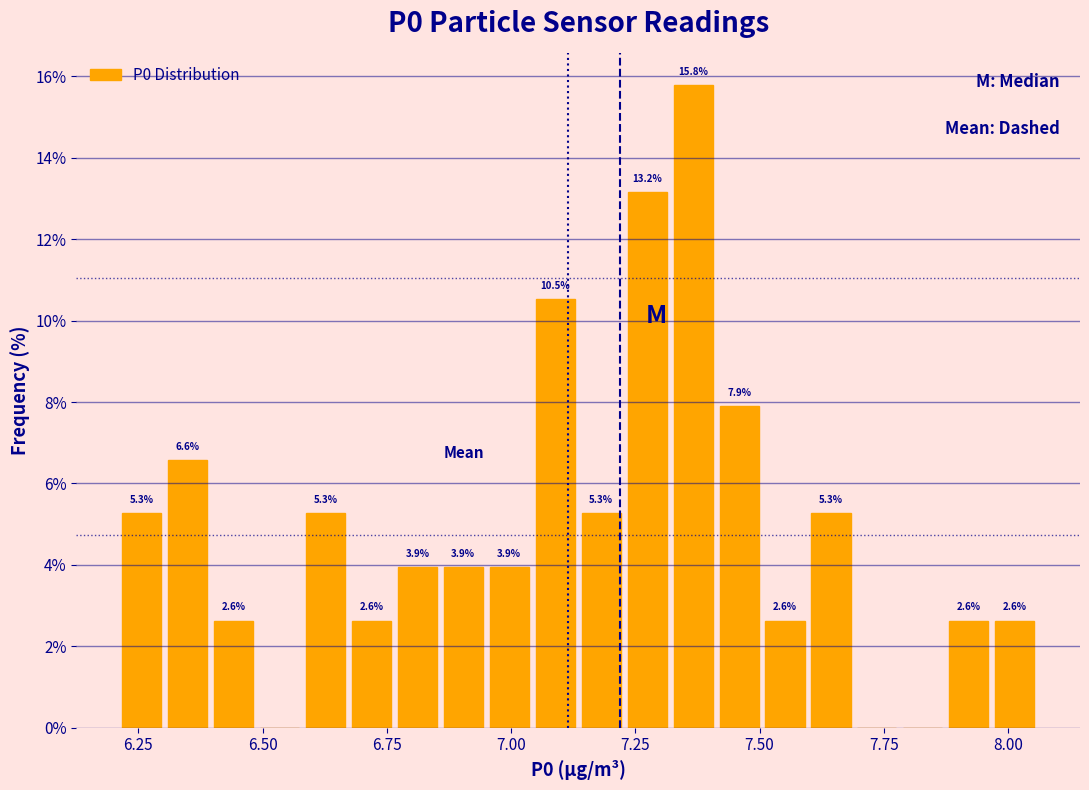

Around what value on the x-axis is the tallest bar? Give the approximate position of its centre, as read against the axis.

7.35